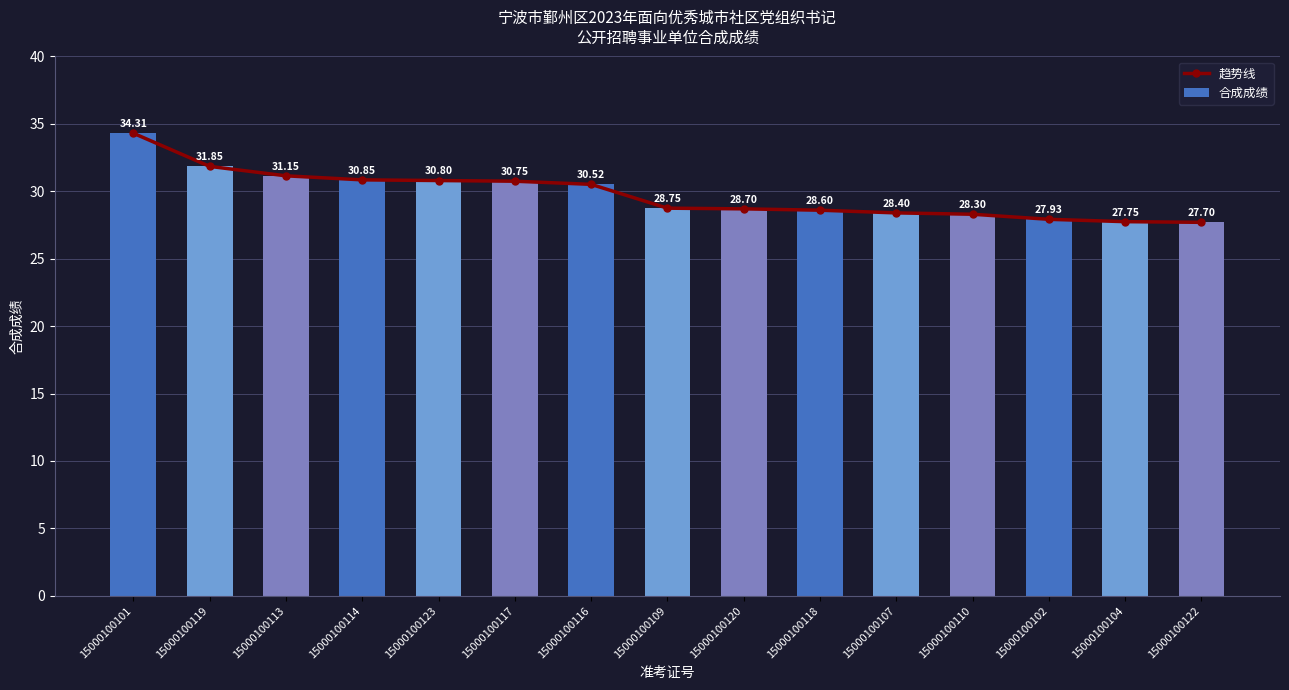

Which series has the largest total across all categories?

趋势线